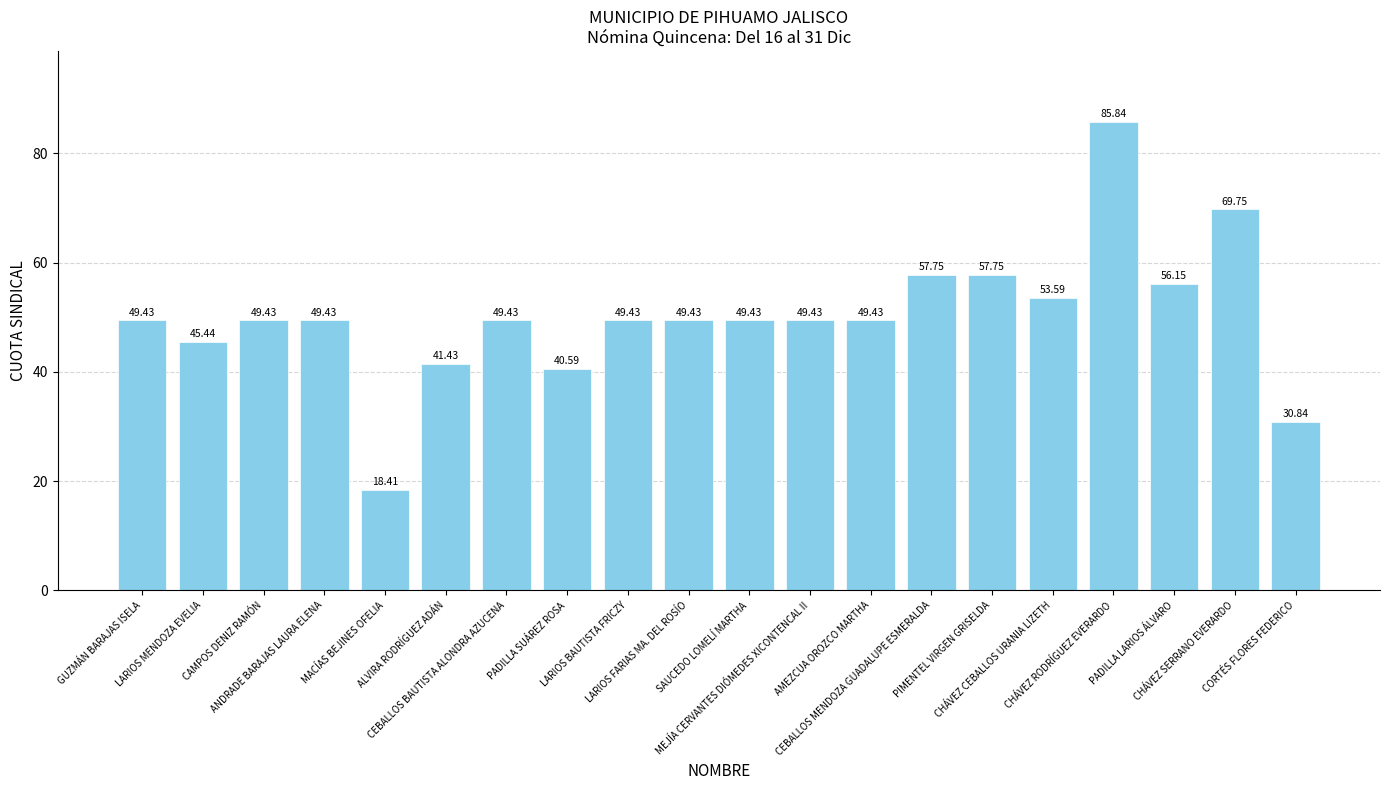

At which label does the data first exceed 49?

GUZMÁN BARAJAS ISELA